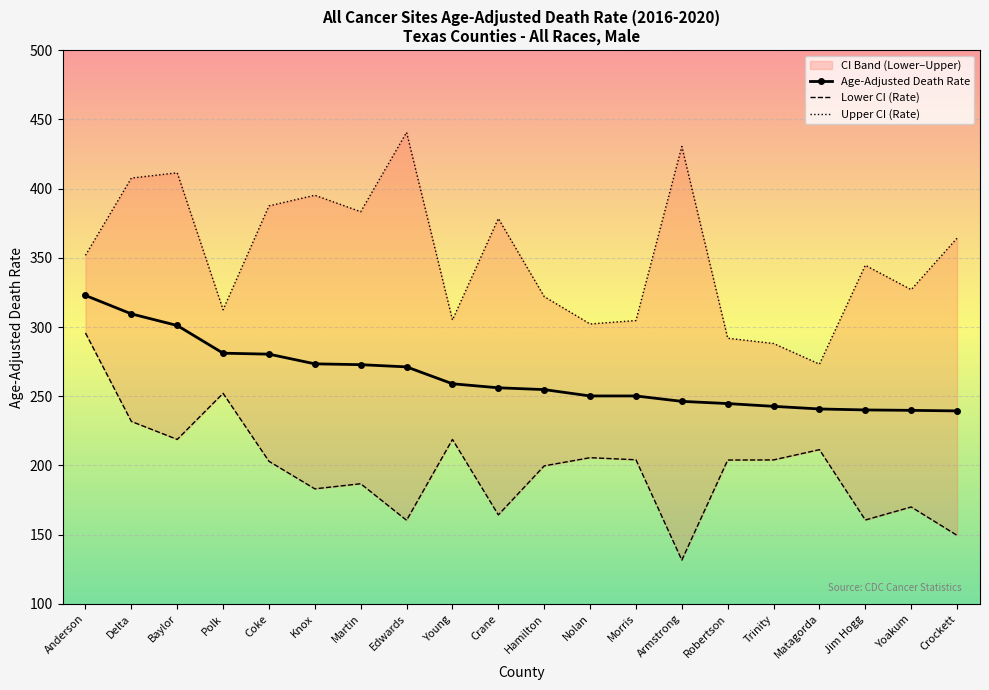

What is the label of the 7th point from the right?

Armstrong